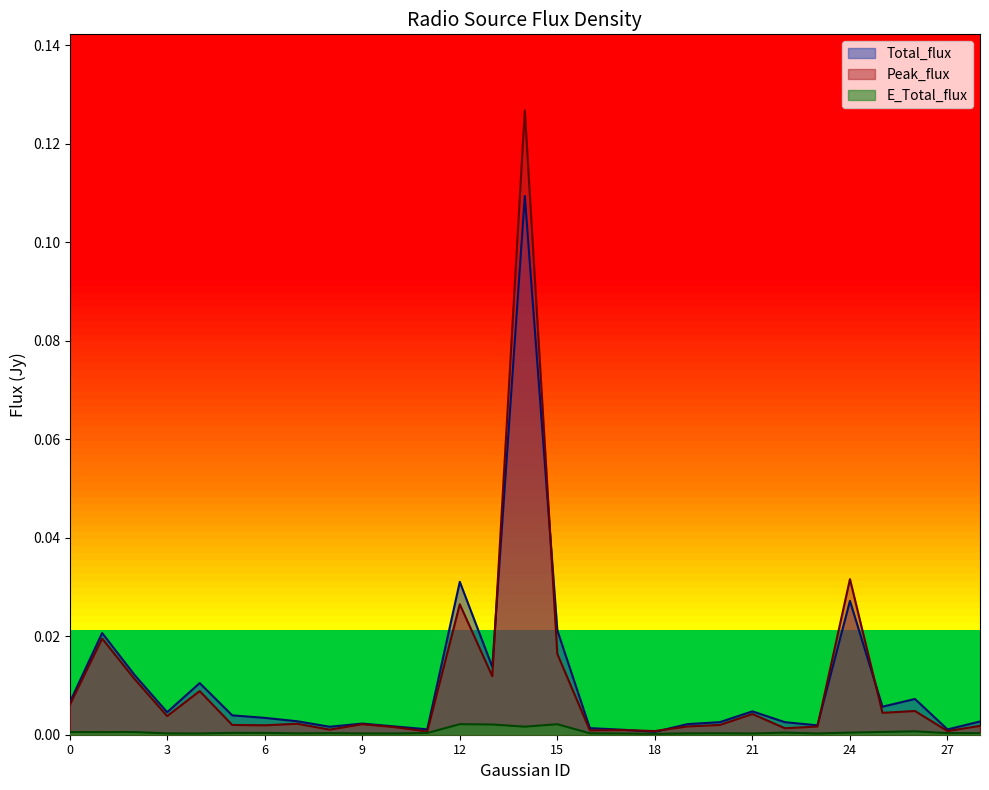

At which category does the chart reach its peak across all series?

14